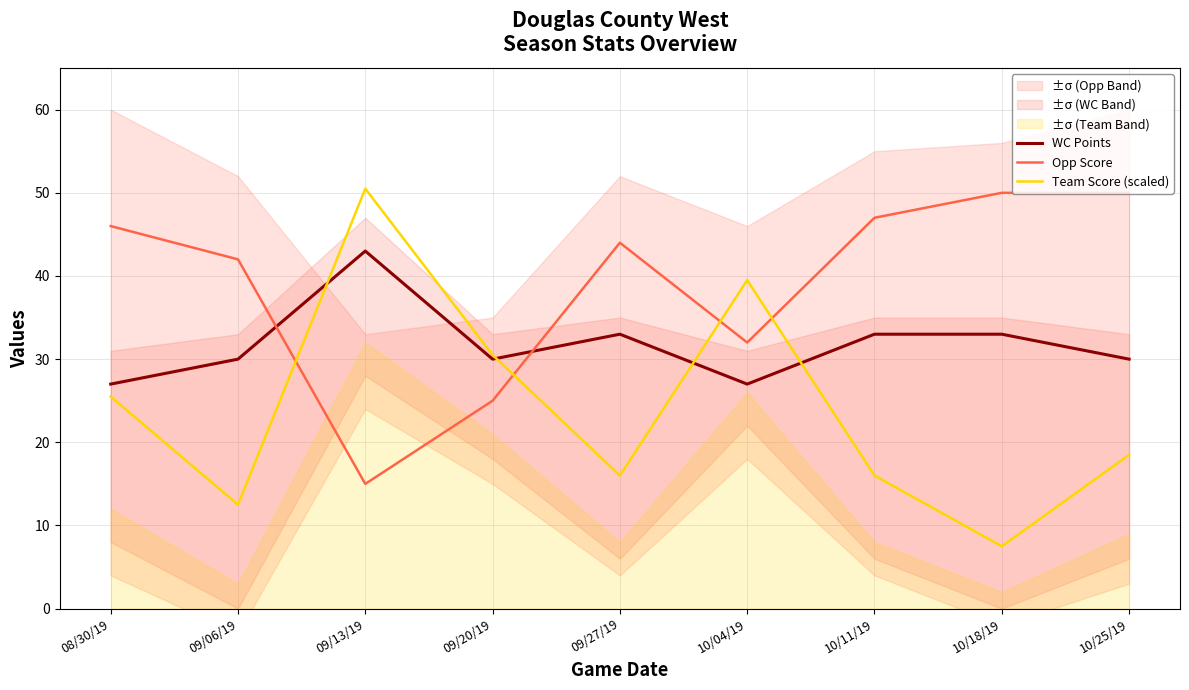

How many data points does each series have?

9